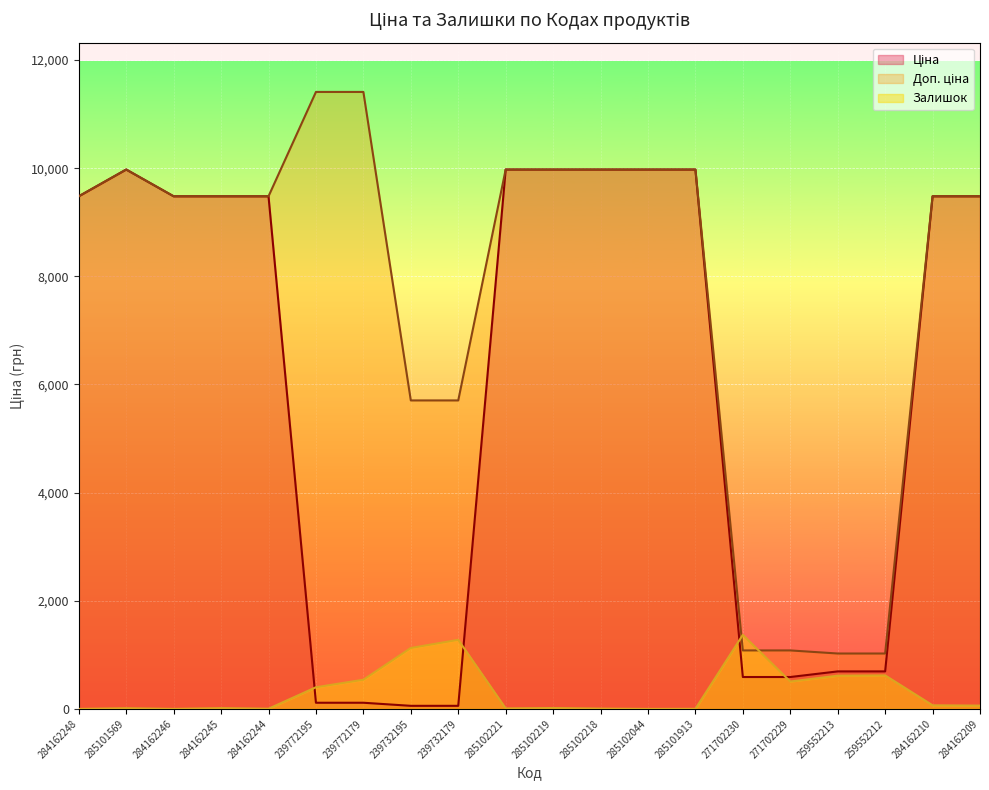

How many data points in Ціна are less than 9480?

8